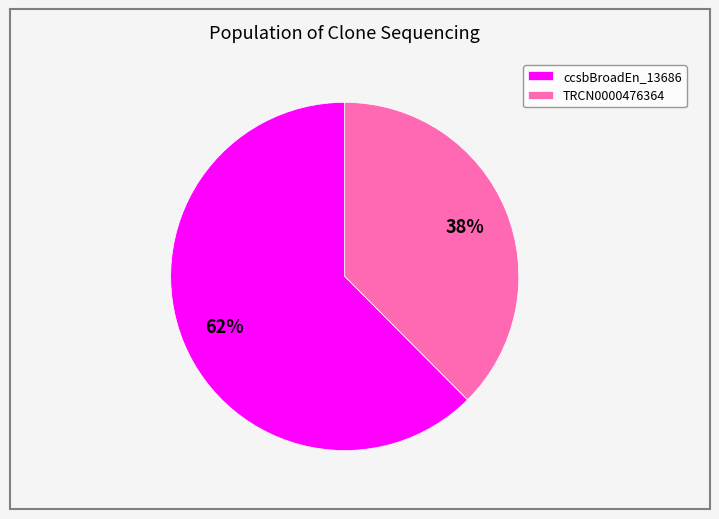

To the nearest percent, what percentage of the pie is TRCN0000476364?

38%